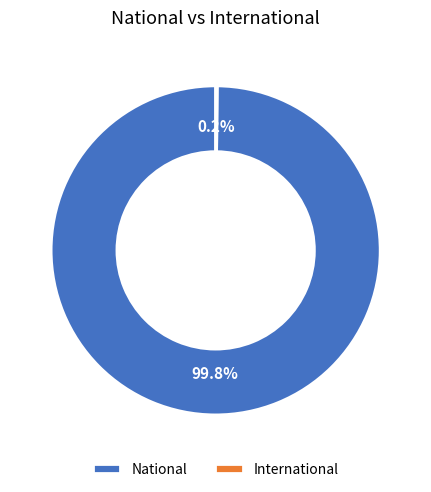

What portion of the pie excludes National?

0.2%